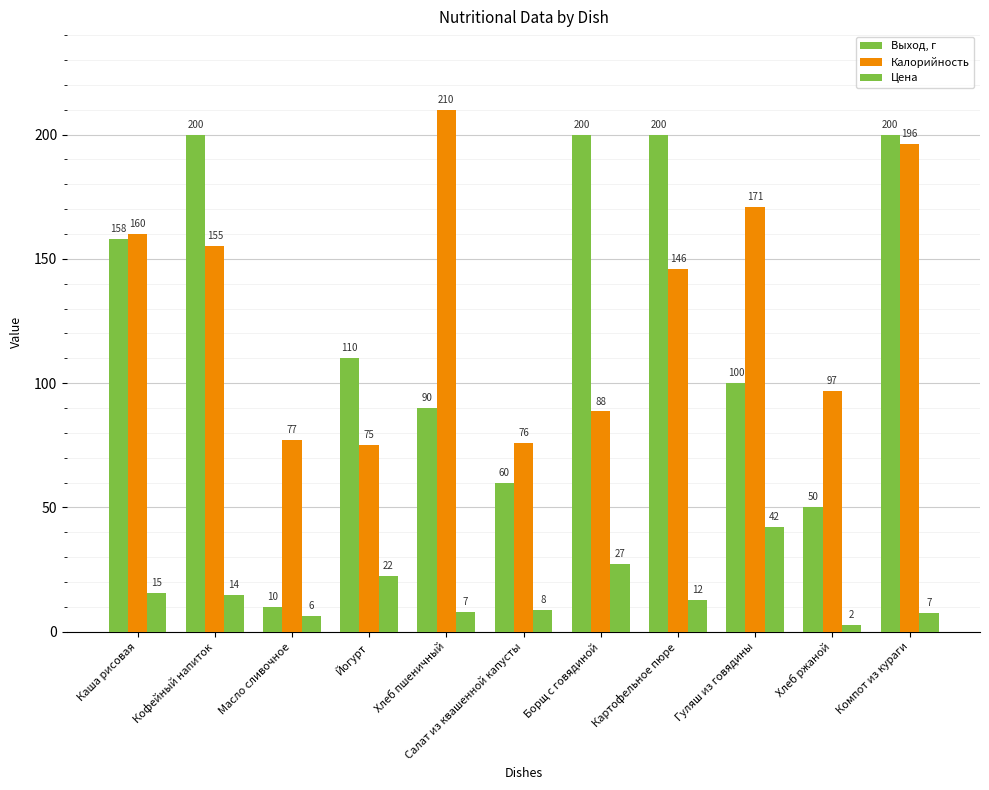

What is the value of the Цена bar at the 4th from the left?

22.5